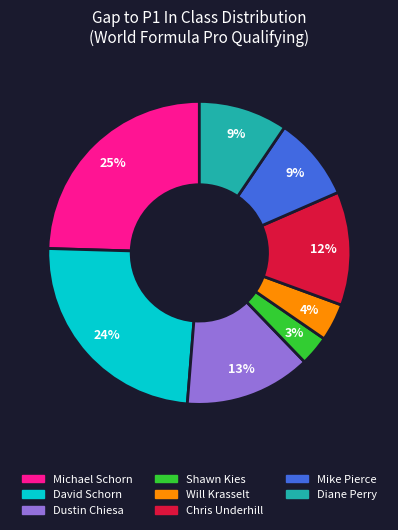

The Chris Underhill slice represents 26% of the pie. True or false?

False